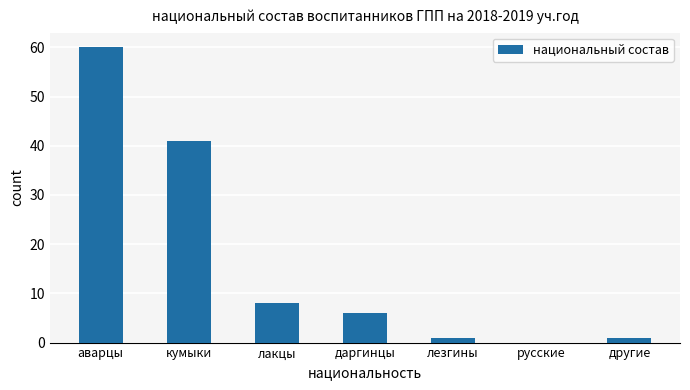

Is it true that the value at кумыки is 73?

False